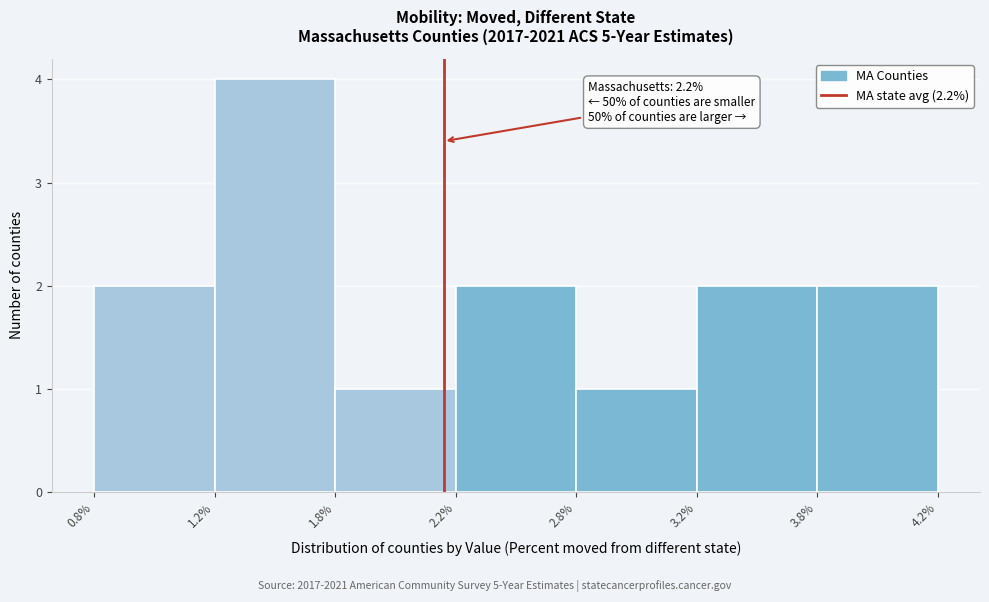

Reading right to left, list all the values displayed in this chart.

3.8%=2	3.2%=2	2.8%=1	2.2%=2	1.8%=1	1.2%=4	0.8%=2